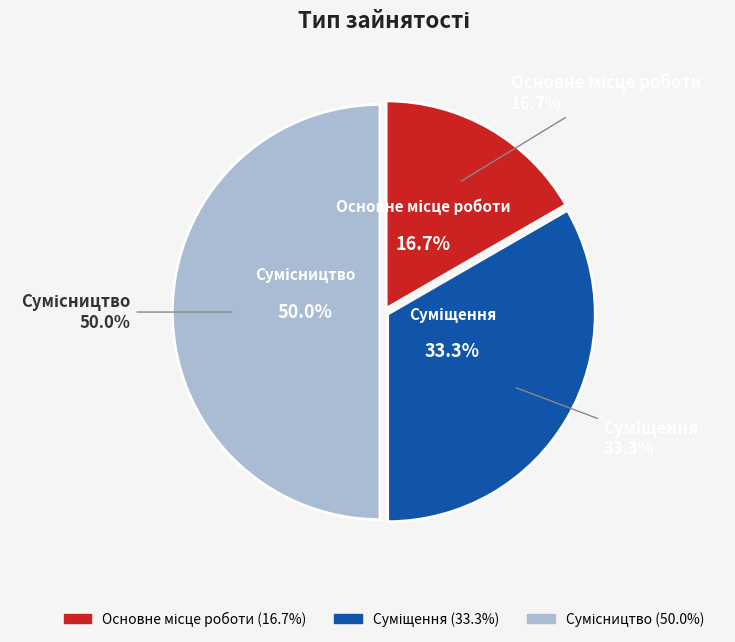

To the nearest percent, what is the difference between the largest and smallest slice percentages?

33%